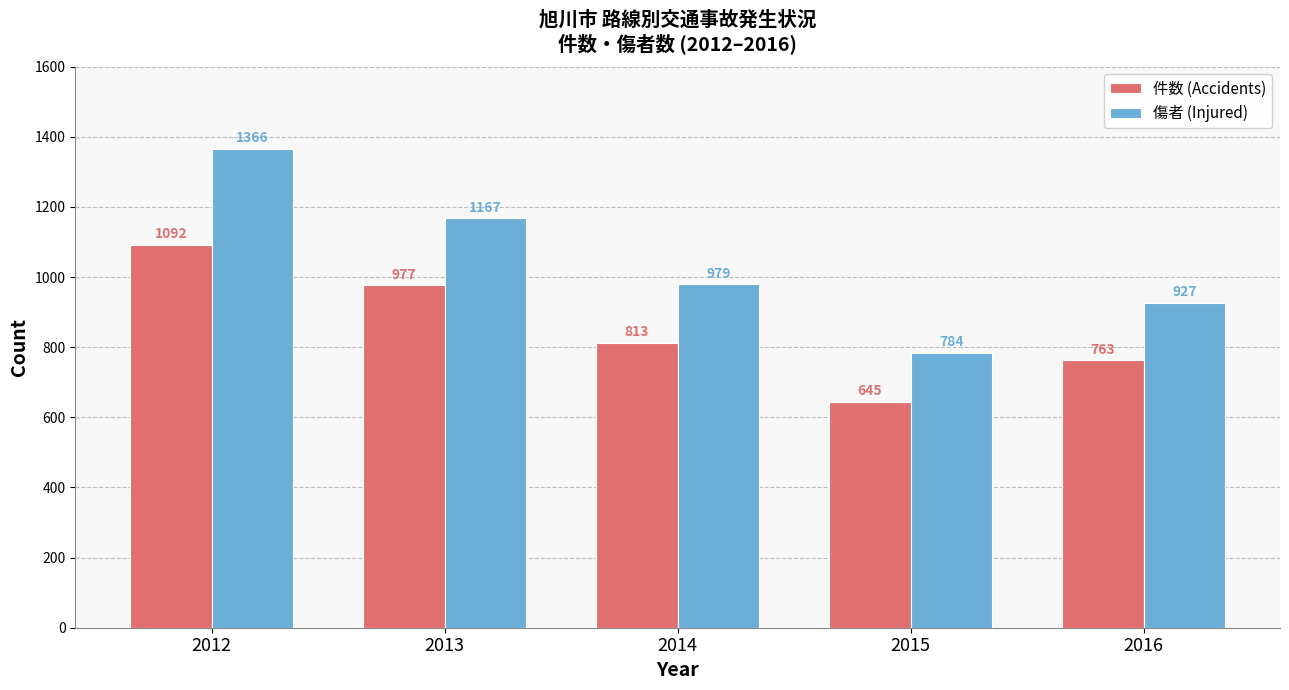

What is the difference between the maximum and minimum values in the 件数 (Accidents) series?

447